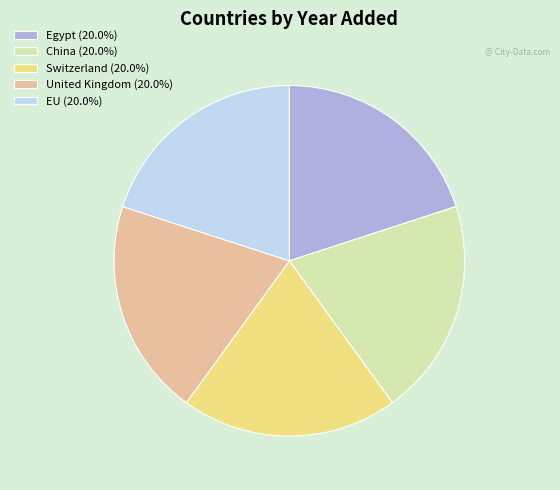

True or false: Switzerland accounts for 20% of the total.

True